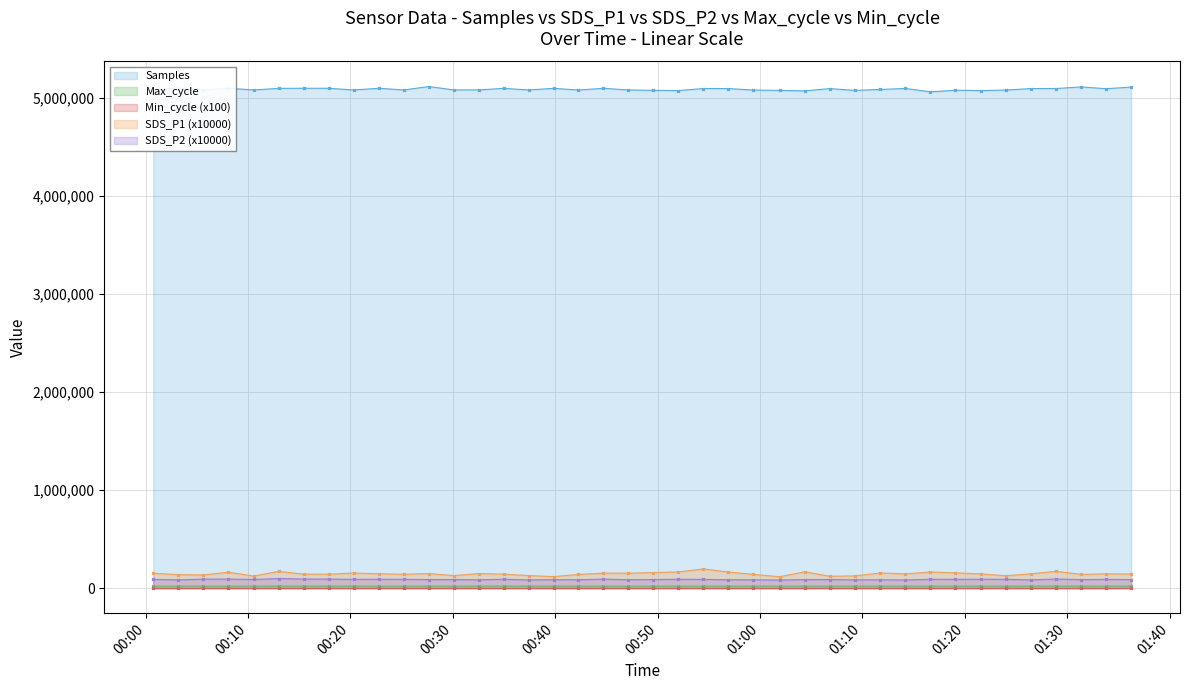

True or false: Max_cycle and SDS_P1 intersect in this chart.

False